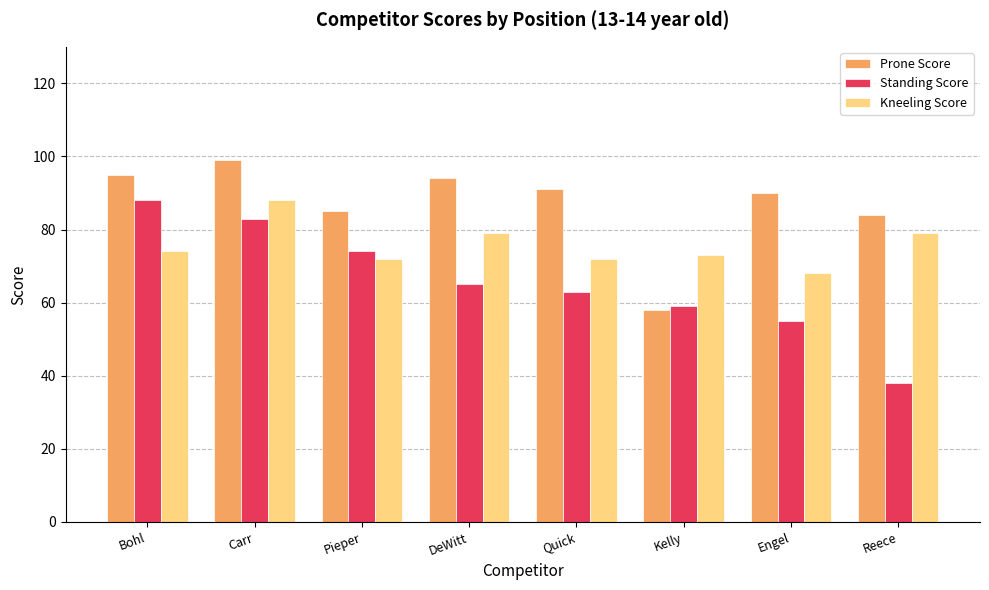

What is the difference between the second highest and second lowest values in the Standing Score series?

28